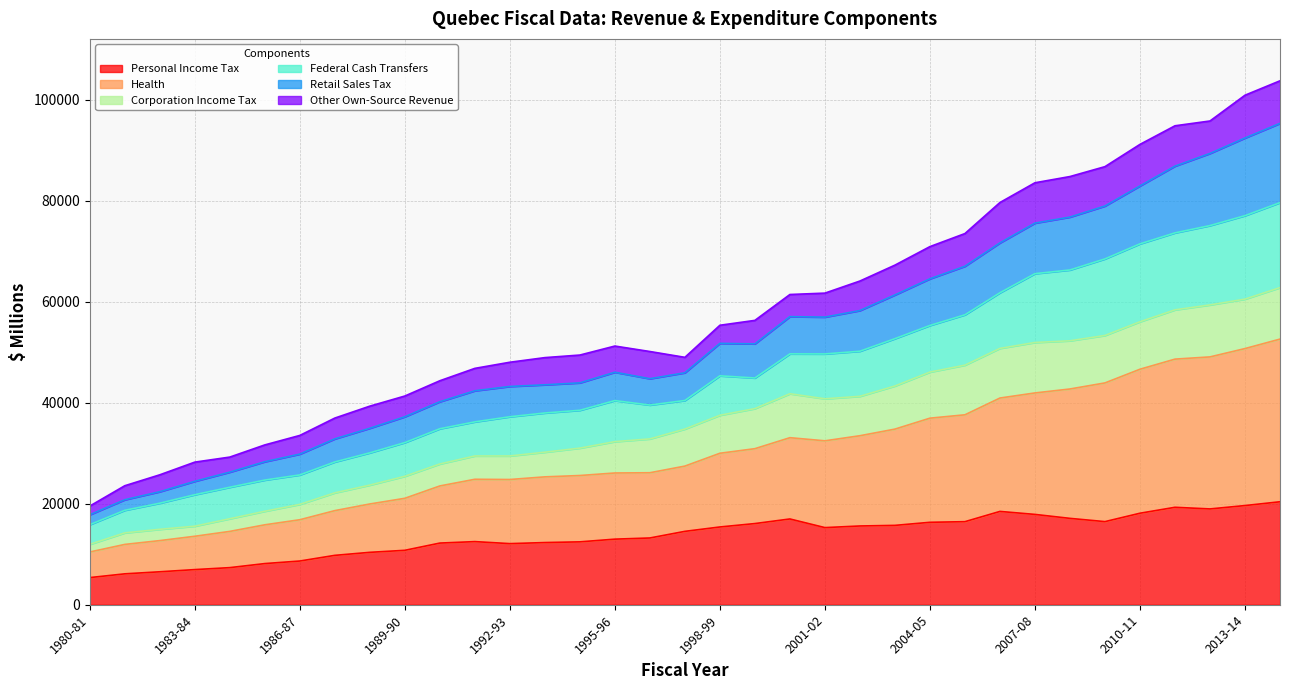

How many data points does each series have?

35